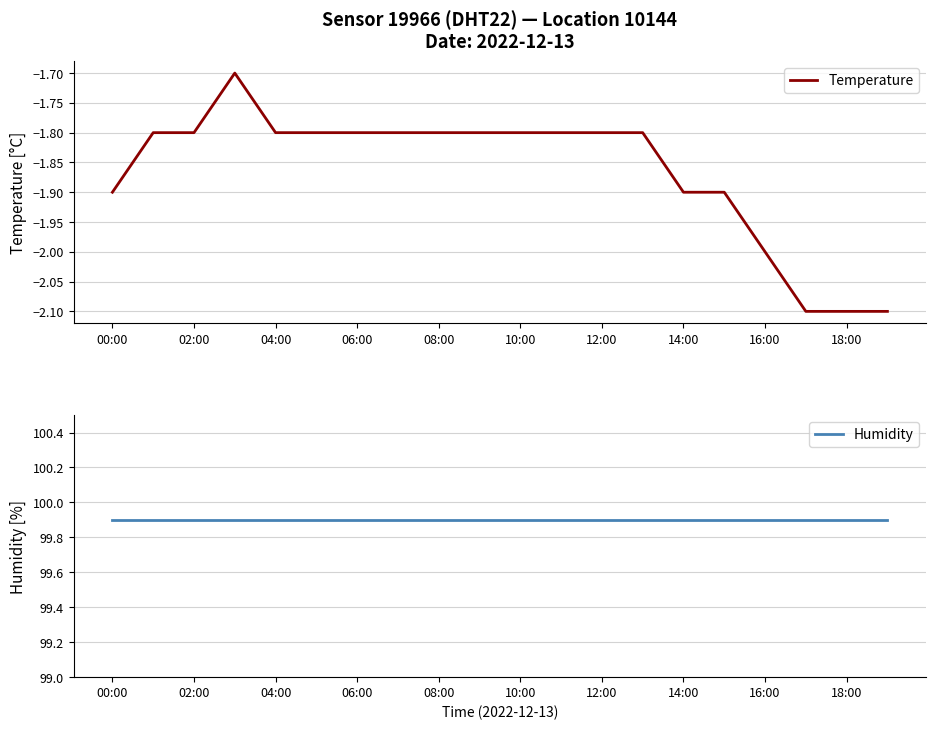

What are all the series names shown in the legend?

Temperature, Humidity